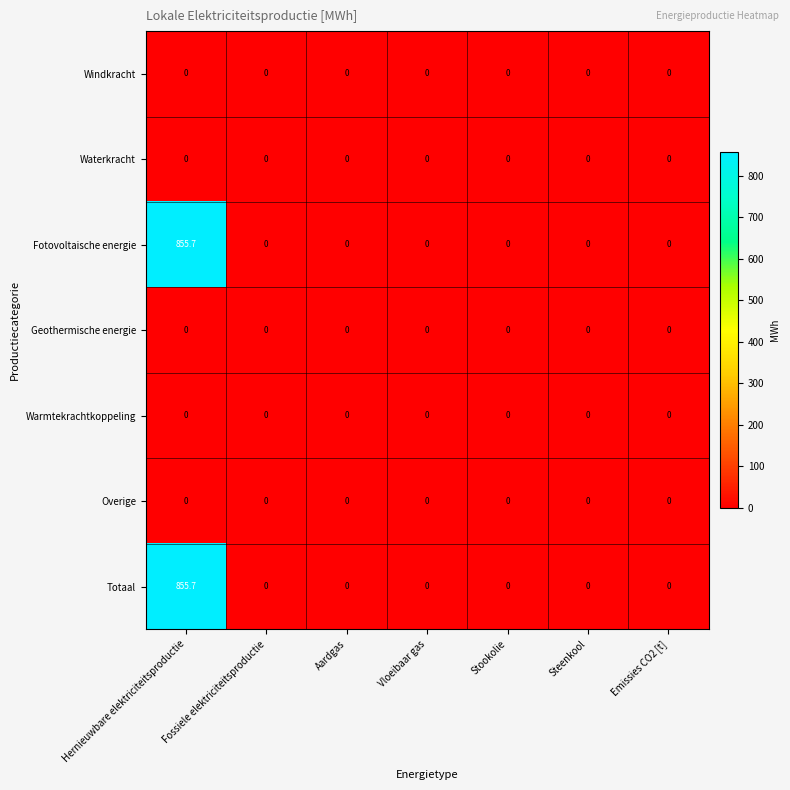

True or false: Totaal has a value of -320.5 at Aardgas.

False